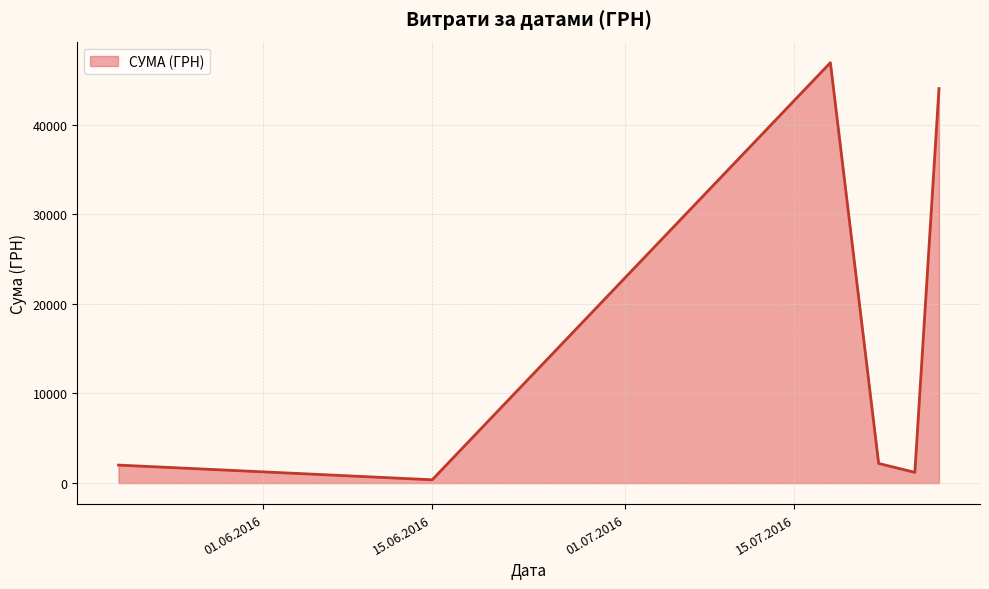

What is the sum of all values?

96674.1